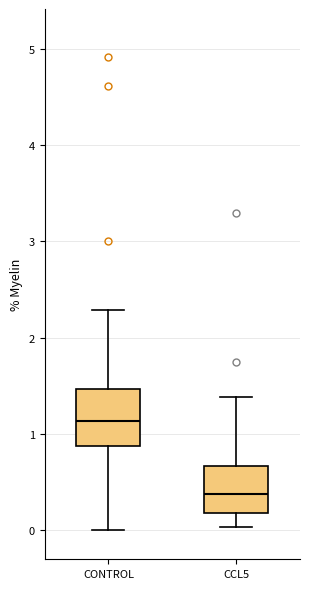

Reading left to right, transcribe this box plot: for each box, give where its median line is, the range the box spans, and where its two whiskers end, as read against the y-axis. The values are not printed on the chart, so give them approximately, as read against the axis.

CONTROL: median 1.1, box 0.9 to 1.5, whiskers 0.0 to 2.3
CCL5: median 0.4, box 0.2 to 0.7, whiskers 0.0 to 1.4